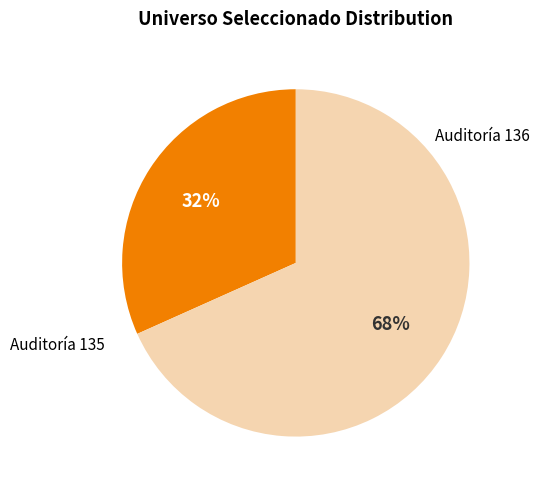

To the nearest percent, what is the average slice percentage?

50%